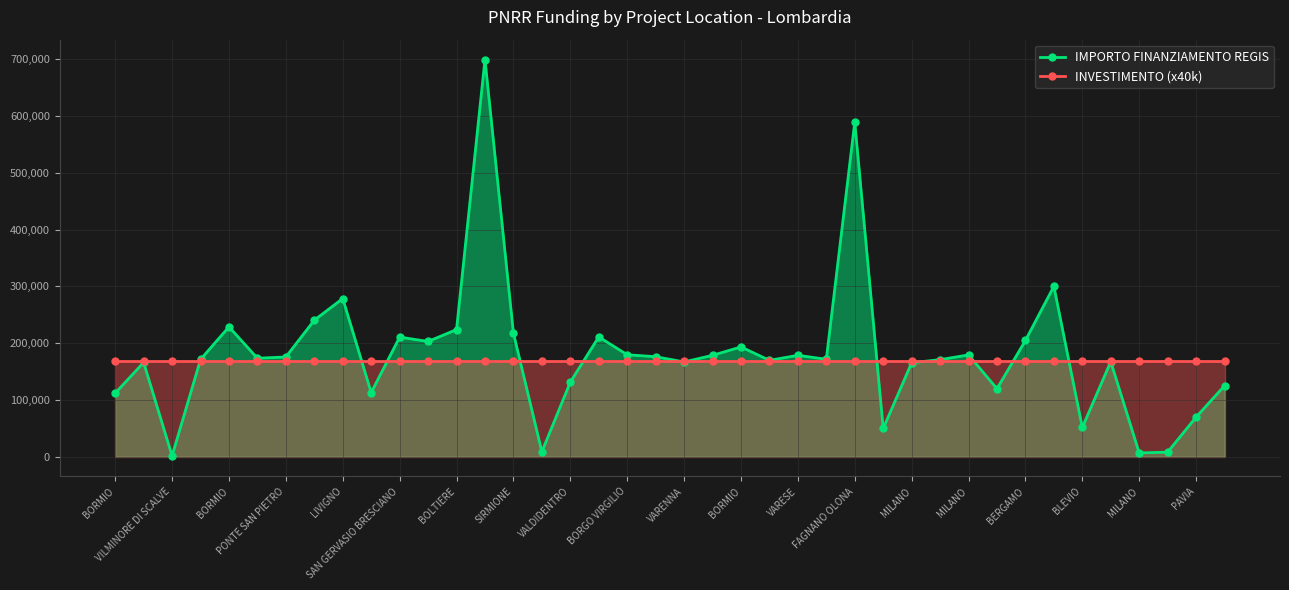

Is it true that IMPORTO FINANZIAMENTO REGIS equals 375955.6 at VARENNA?

False